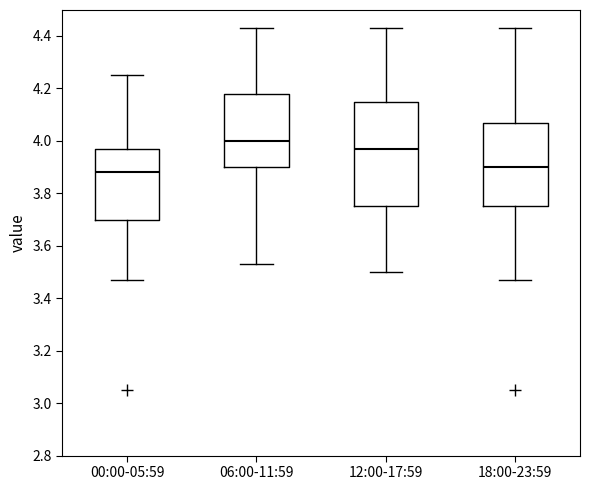

Which box is the tallest, from its lower edge to its upper edge?

12:00-17:59